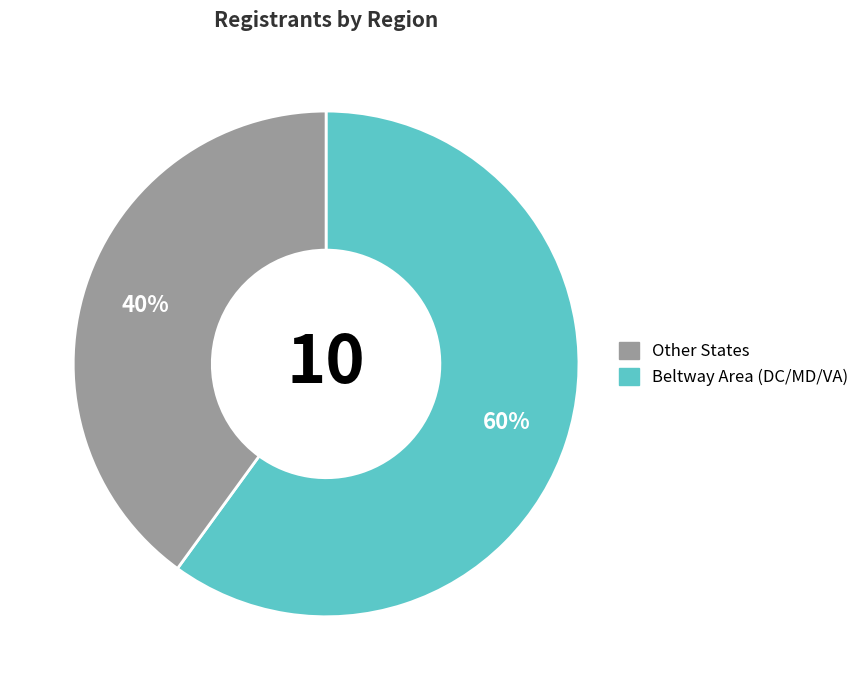

To the nearest percent, what is the average slice percentage?

50%